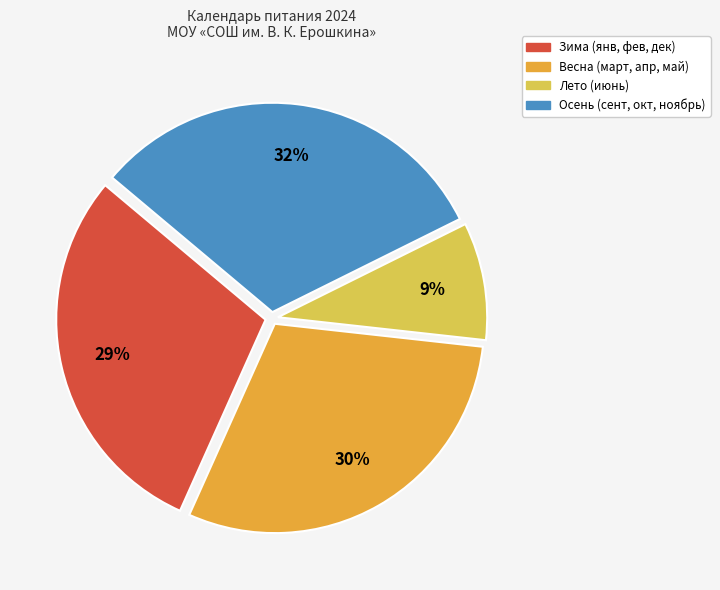

To the nearest percent, what is the average slice percentage?

25%